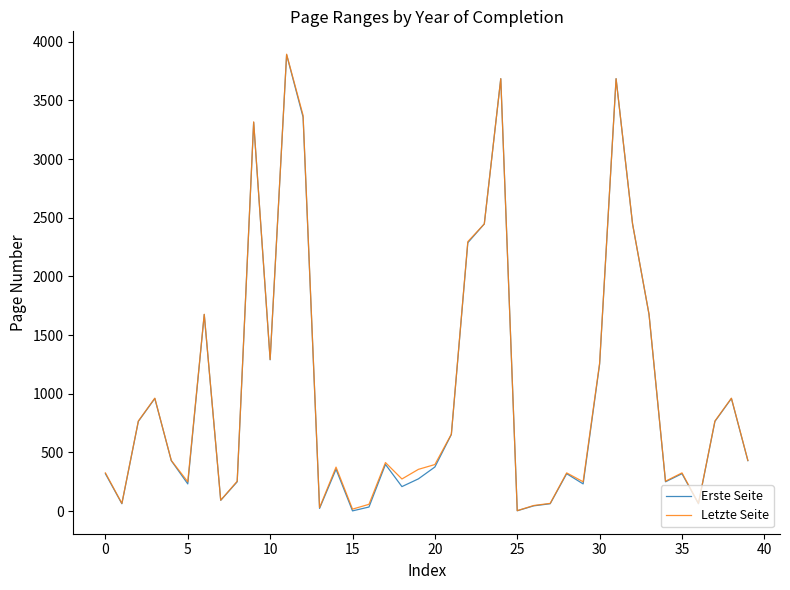

What is the maximum value for Letzte Seite?

3894